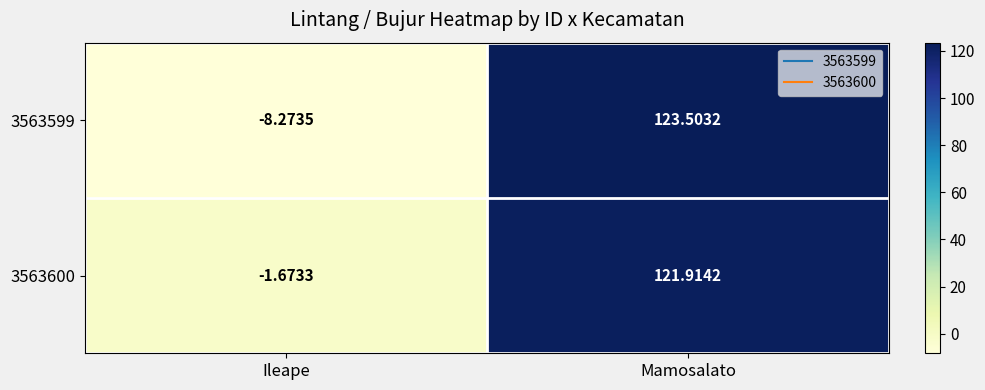

Which series has the widest spread of values?

3563599